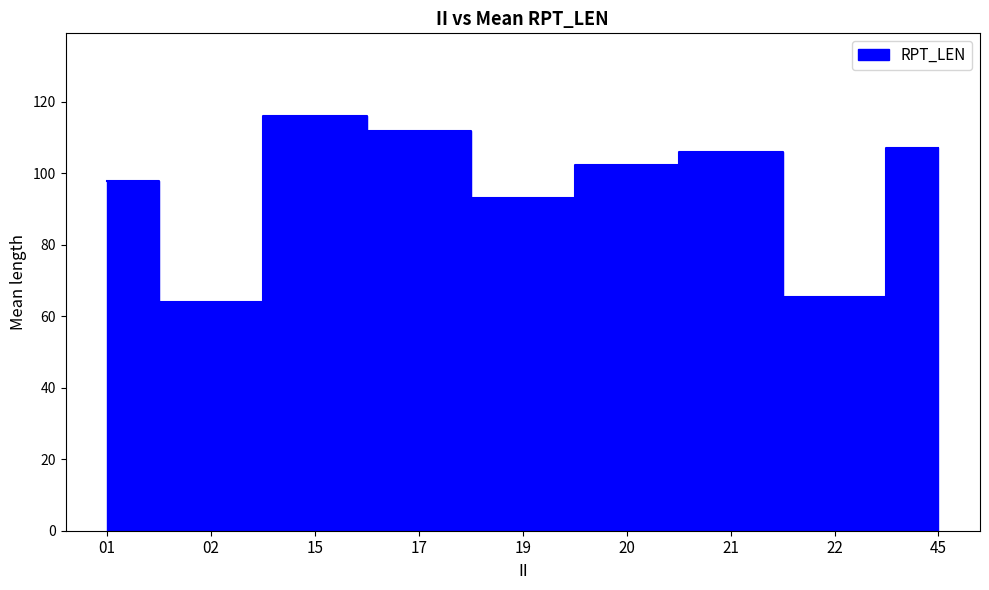

At which category does the data reach its first local peak?

01